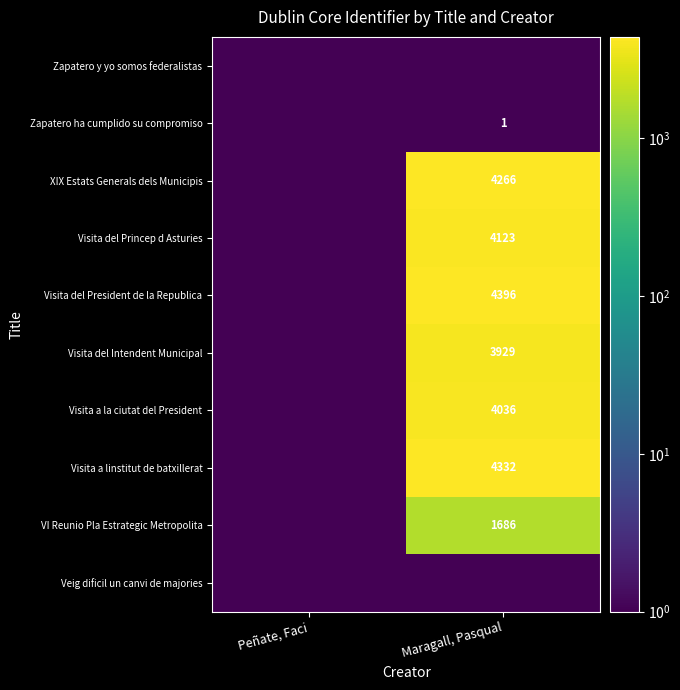

True or false: Visita del Princep d Asturies has a value of 6555.9 at Maragall, Pasqual.

False